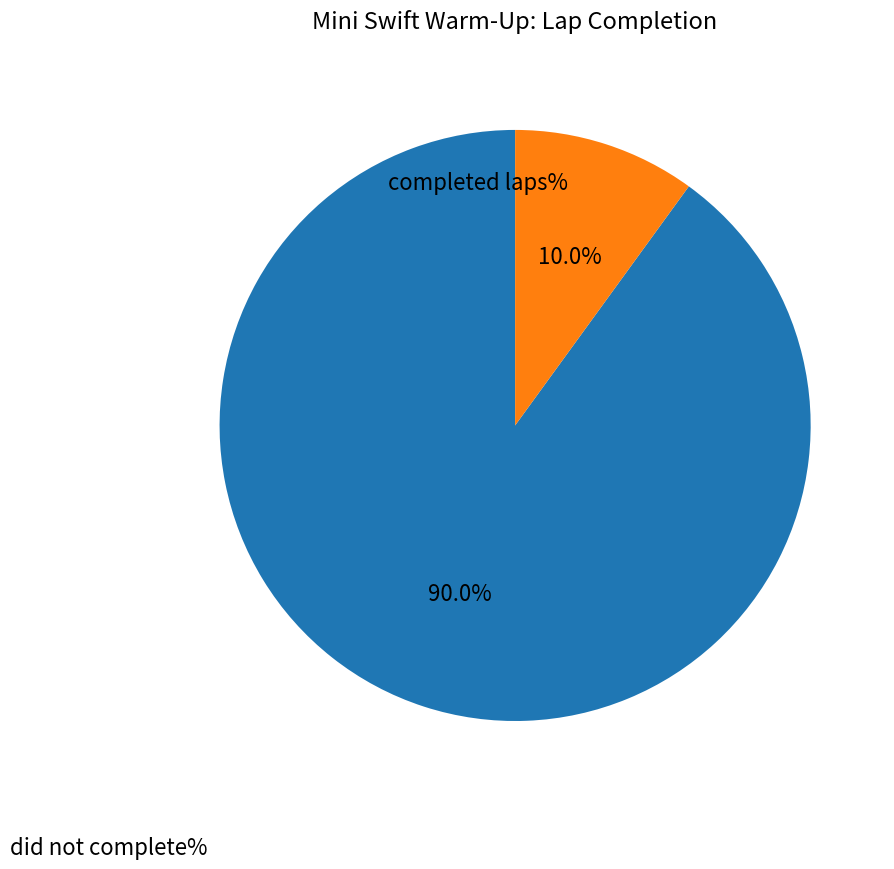

Does any single category account for the majority?

Yes